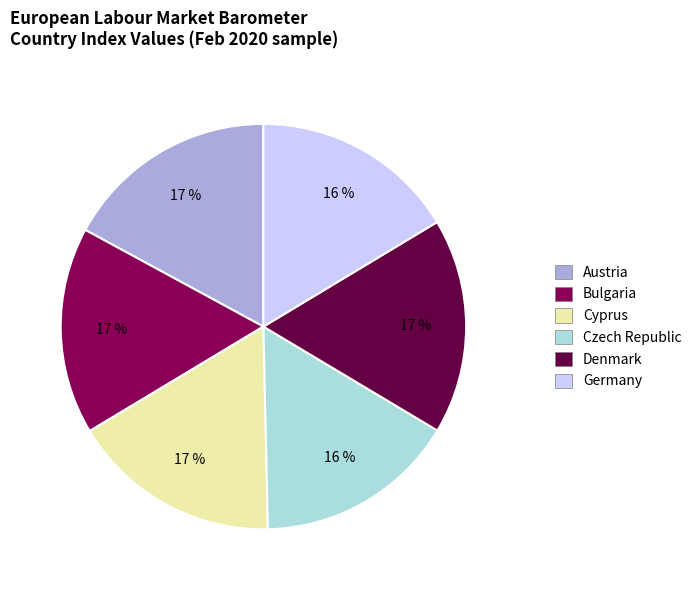

To the nearest percent, what is the difference between the largest and smallest slice percentages?

1%